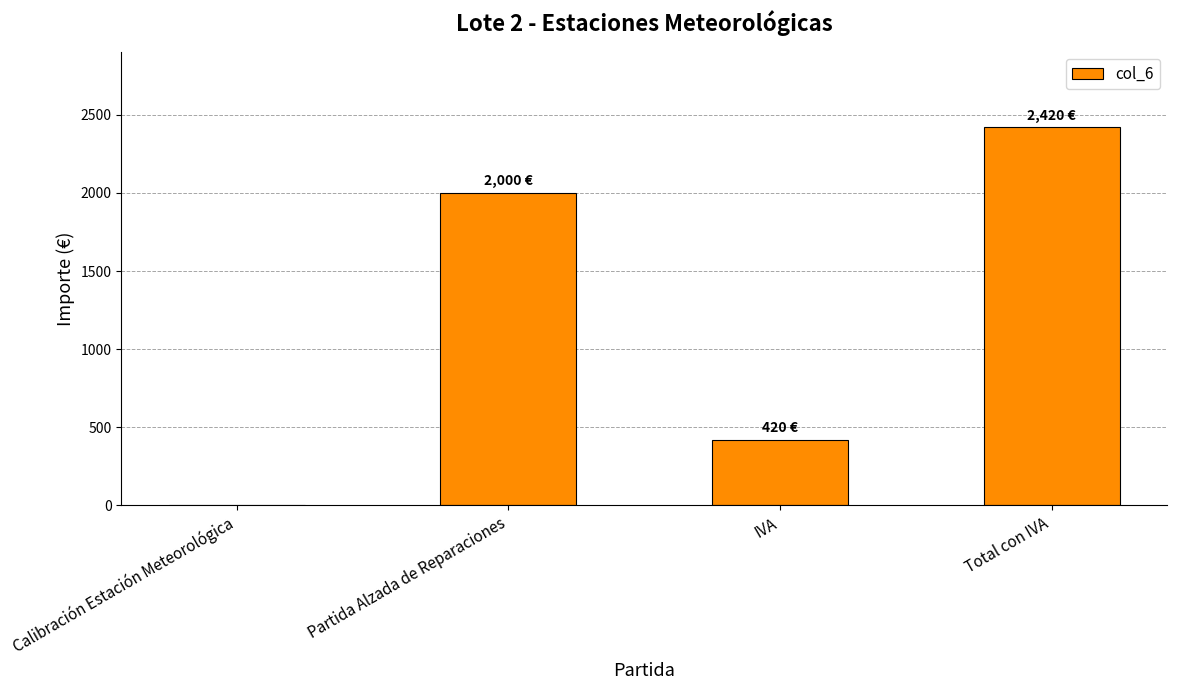

Reading right to left, extract all data points from this chart.

2420	420	2000	0